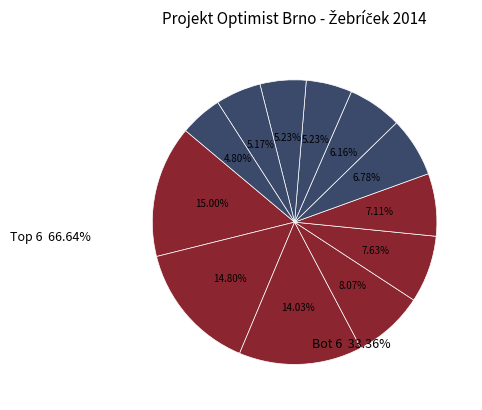

Count the number of slices in the pie.

12